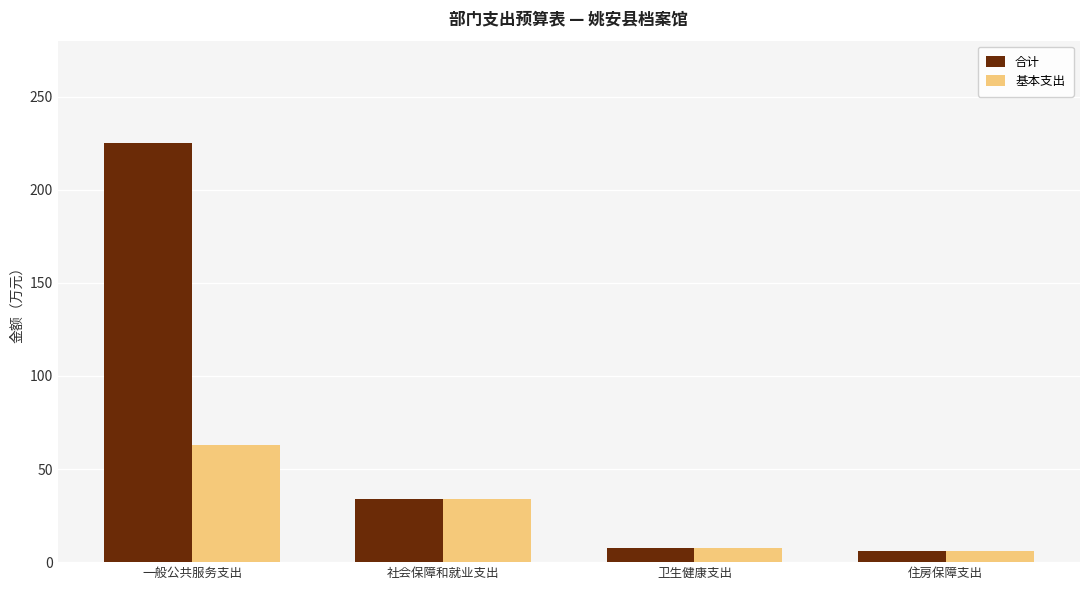

Which series has the largest range (max minus min)?

合计